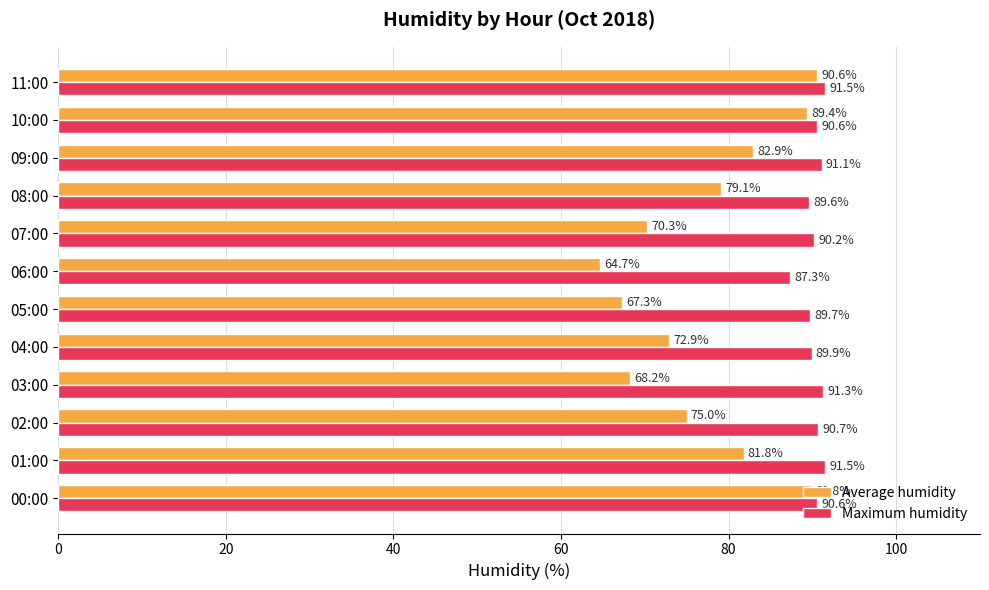

Which series has the largest range (max minus min)?

Average humidity